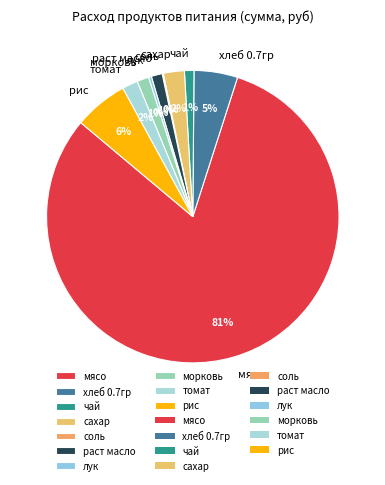

Do лук and рис together represent more than half of the pie?

No